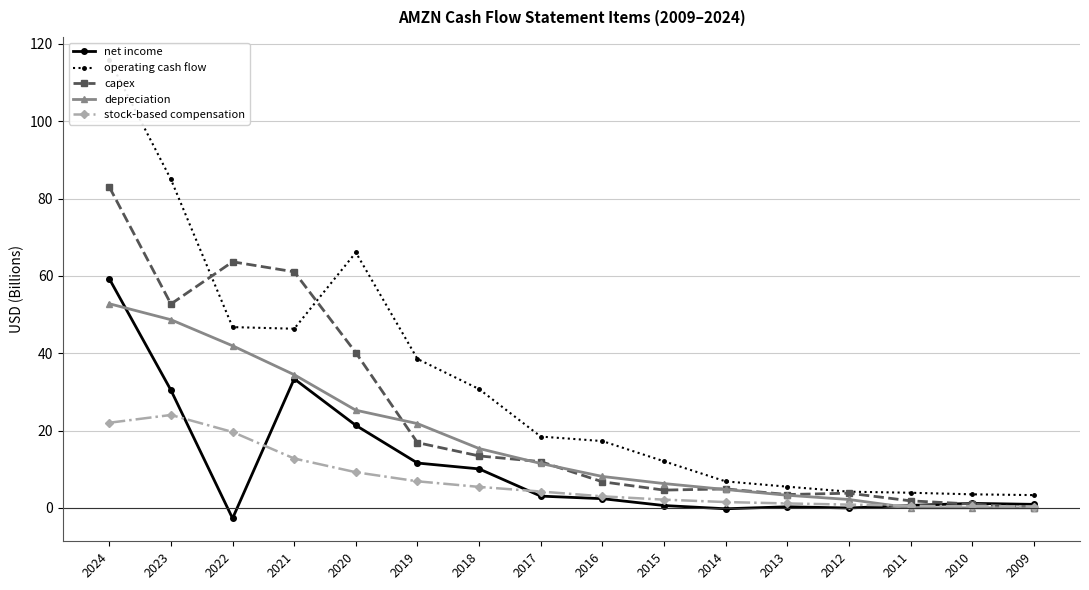

Is this an area chart (filled region under the line)?

No